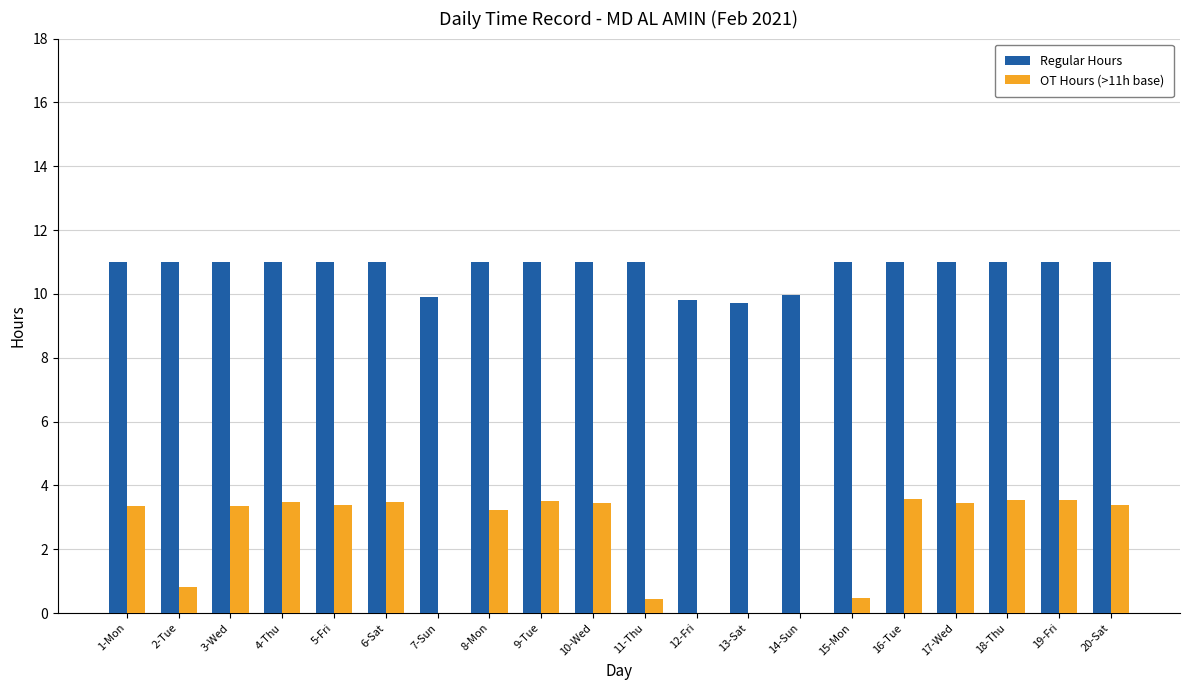

Read the OT Hours (>11h base) value at 18-Thu.

3.5